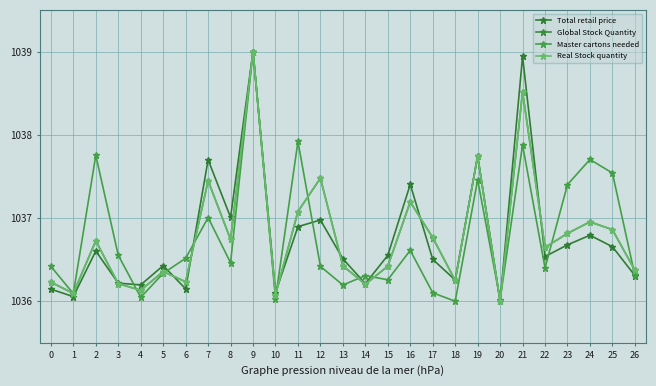

Where is Real Stock quantity nearest to the value 1037?

24